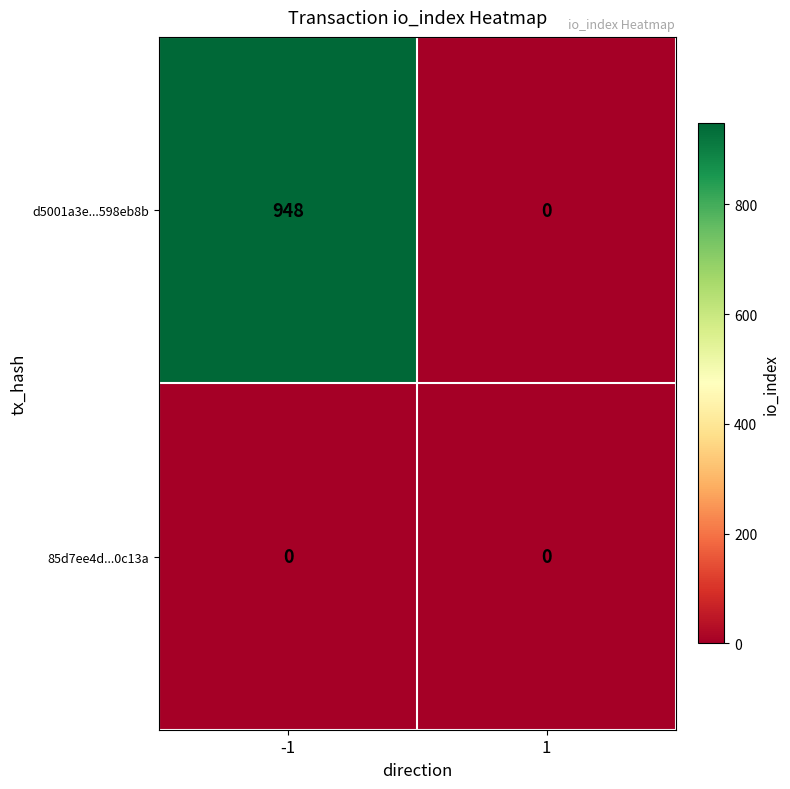

How many categories are shown in the chart?

2